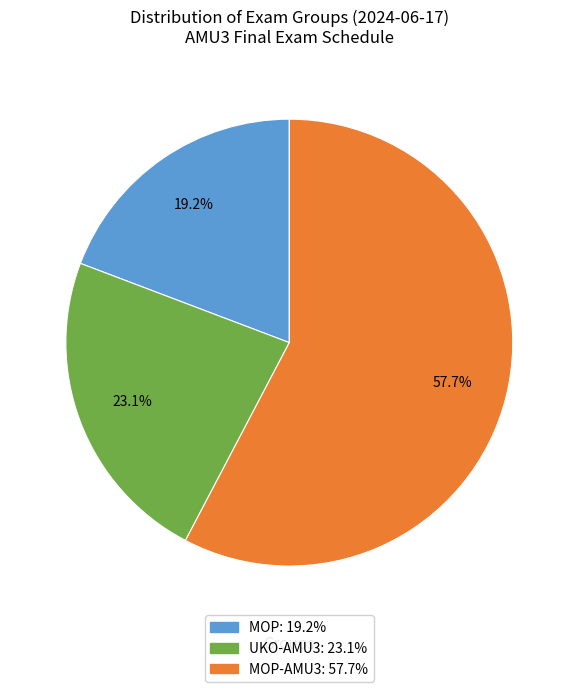

Count the number of slices in the pie.

3